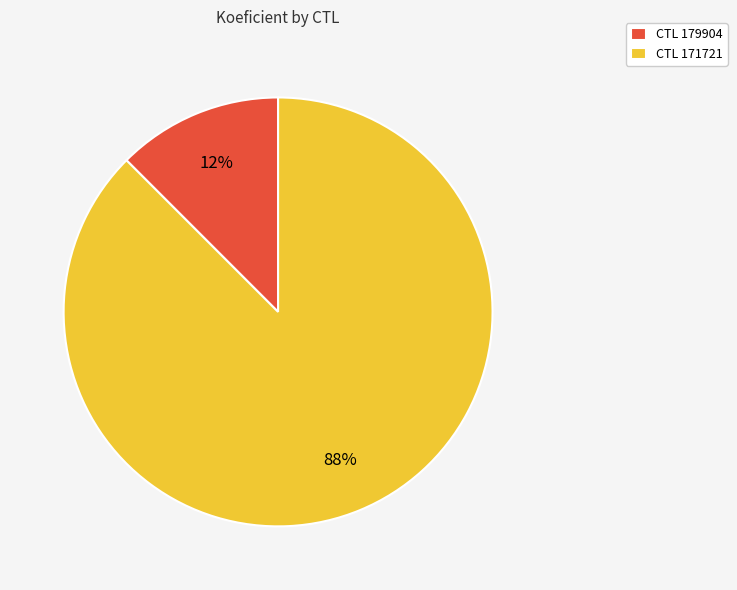

Do CTL 179904 and CTL 171721 together represent more than half of the pie?

Yes